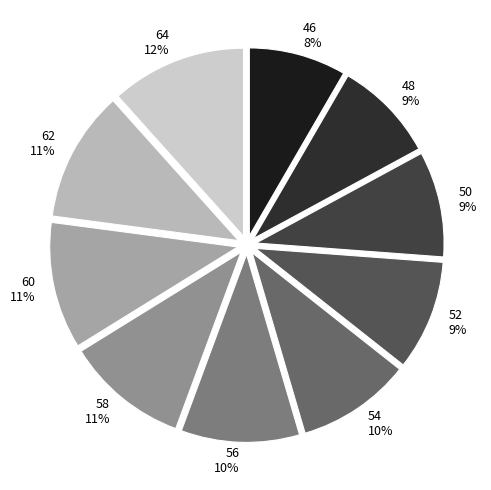

Which has a higher value, 46 8% or 64 12%?

64 12%